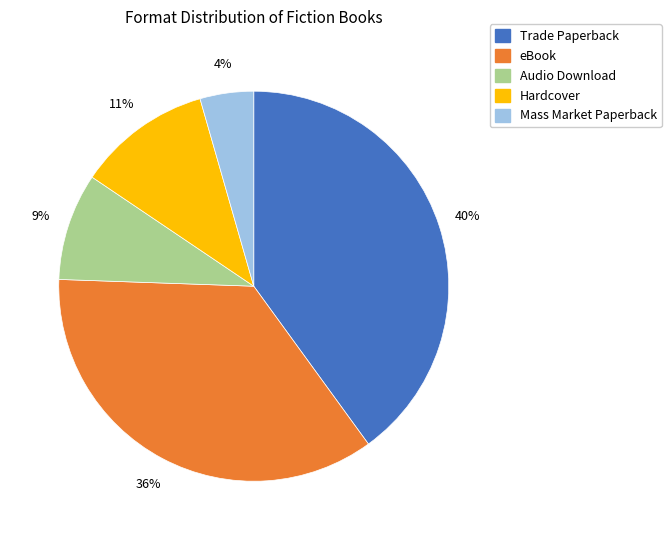

Does any single category account for the majority?

No